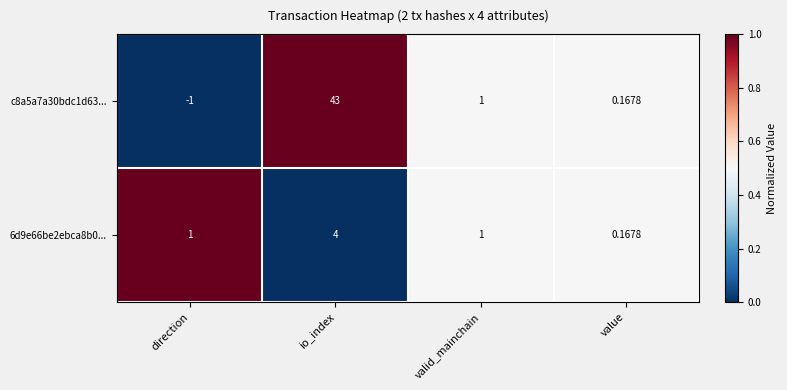

At which category is the sum across all series the highest?

io_index